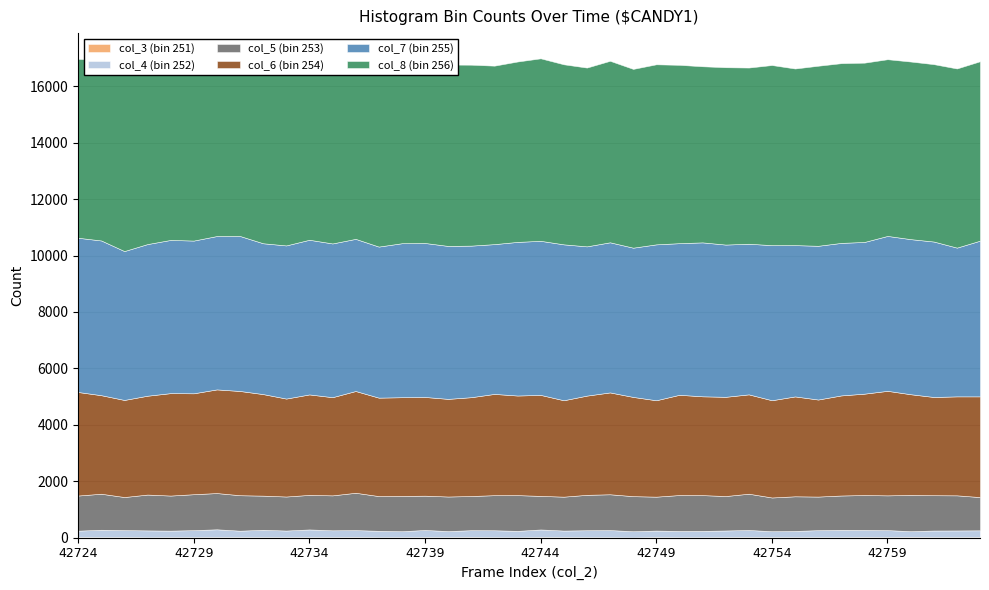

True or false: col_3 (bin 251) and col_6 (bin 254) intersect in this chart.

False